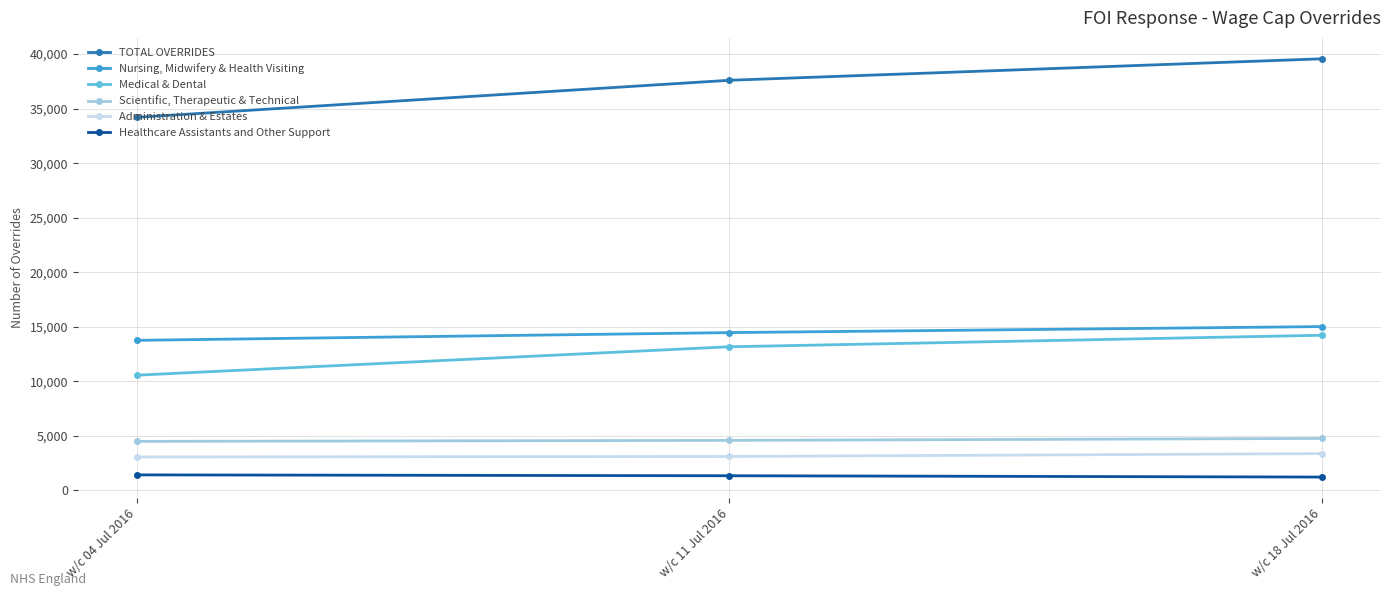

Which series has the widest spread of values?

TOTAL OVERRIDES